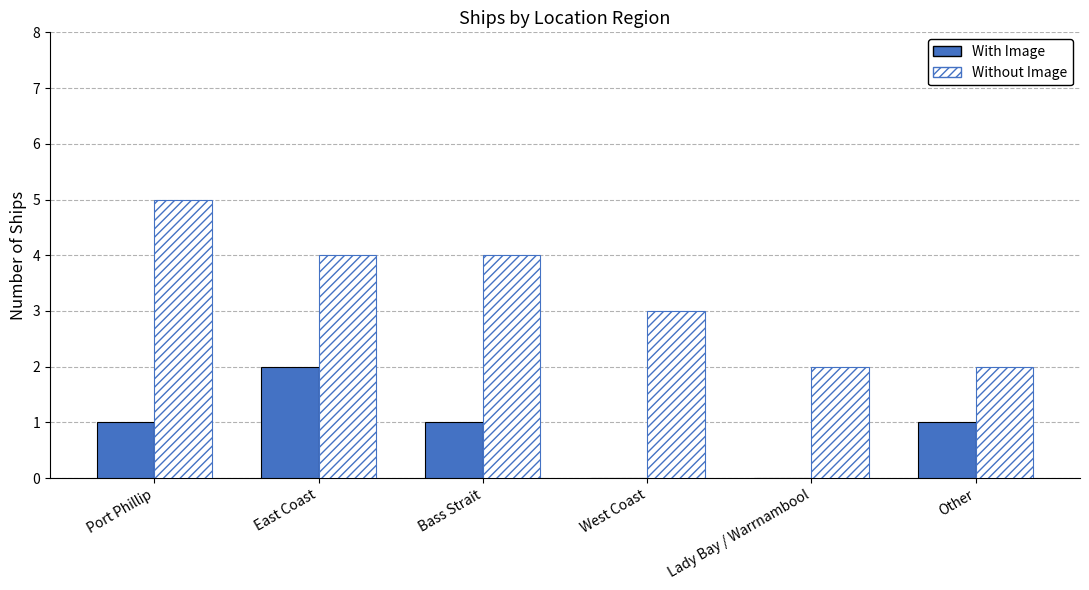

What is the total value across all series at West Coast?

3